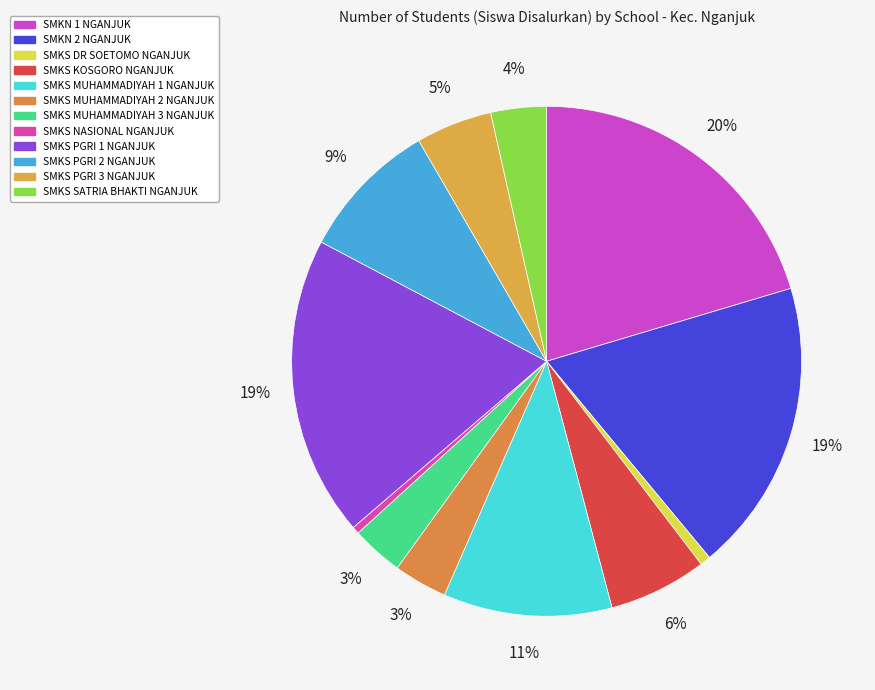

Is there any slice that represents more than half of the pie?

No